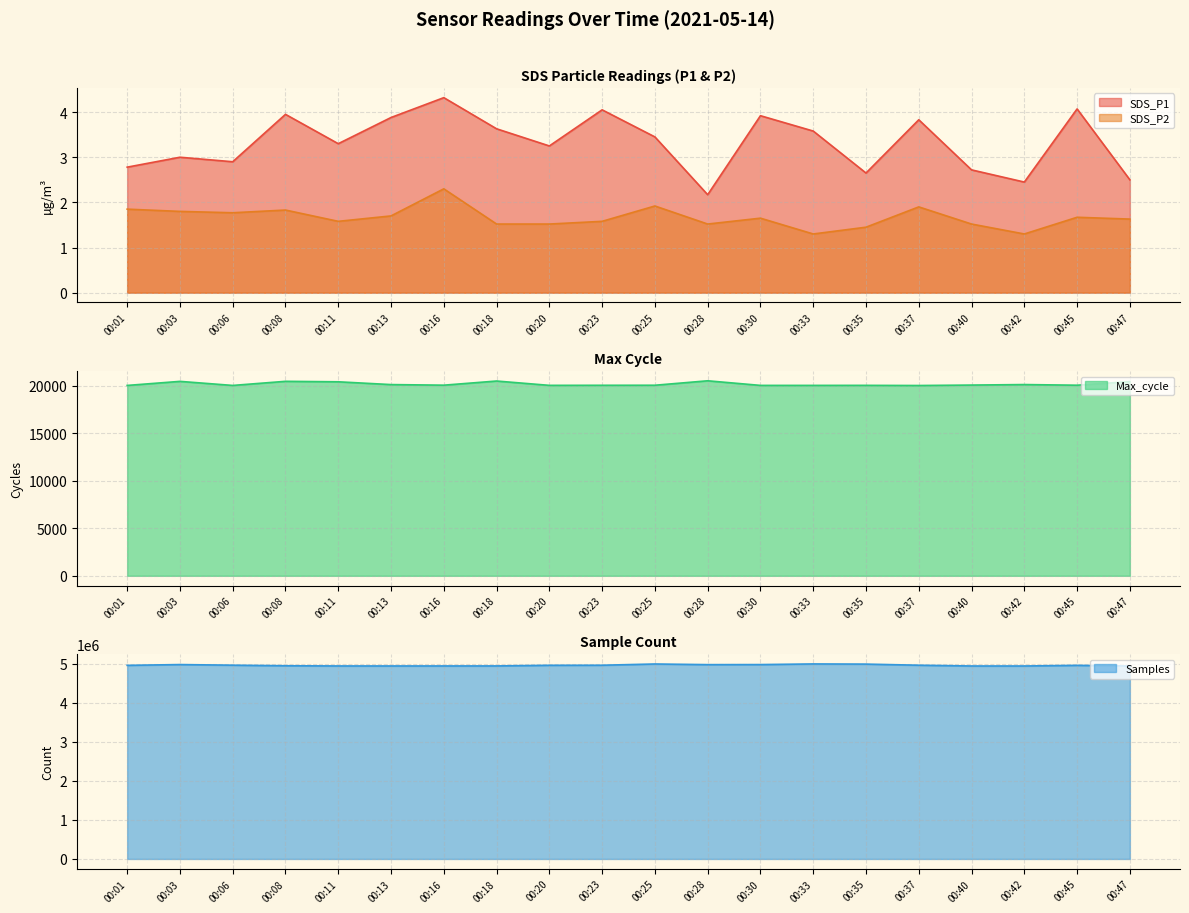

Which series has the largest total across all categories?

Samples